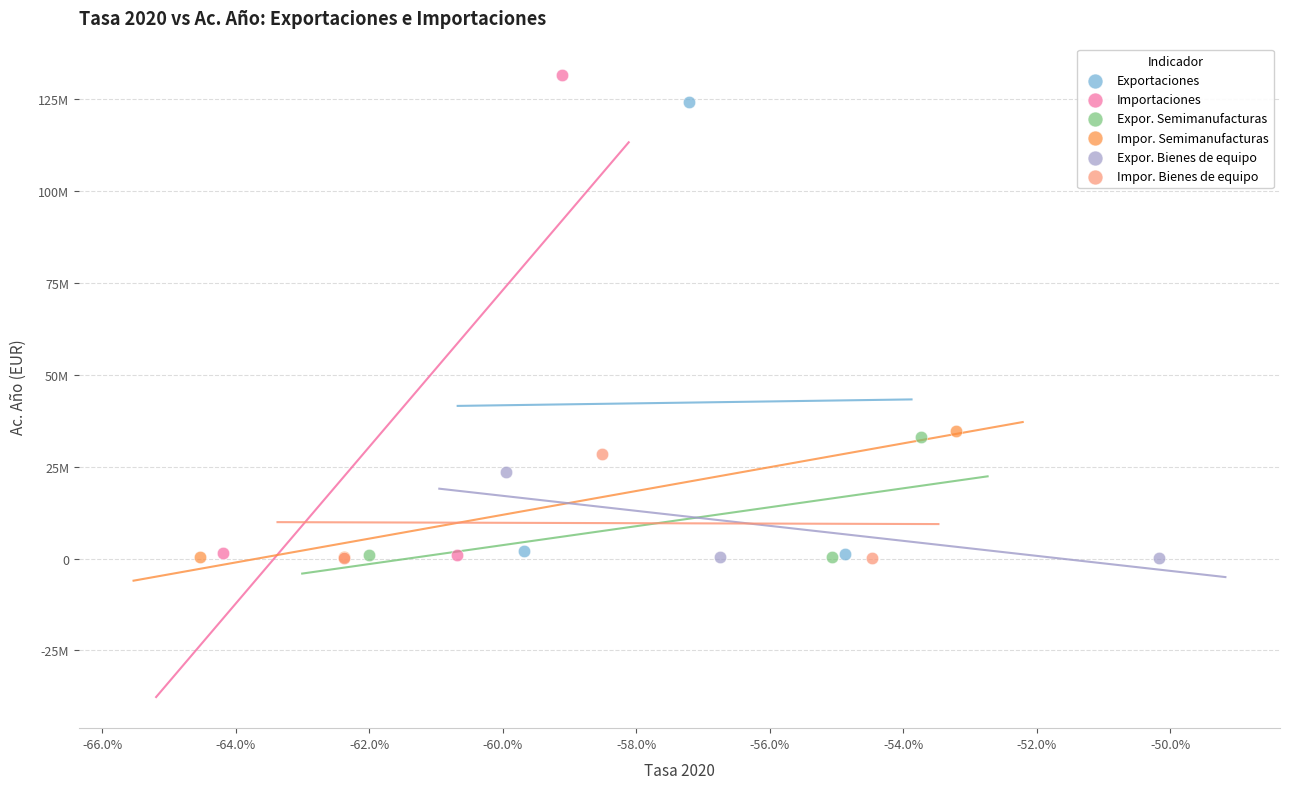

What are all the series names shown in the legend?

Exportaciones, Importaciones, Expor. Semimanufacturas, Impor. Semimanufacturas, Expor. Bienes de equipo, Impor. Bienes de equipo